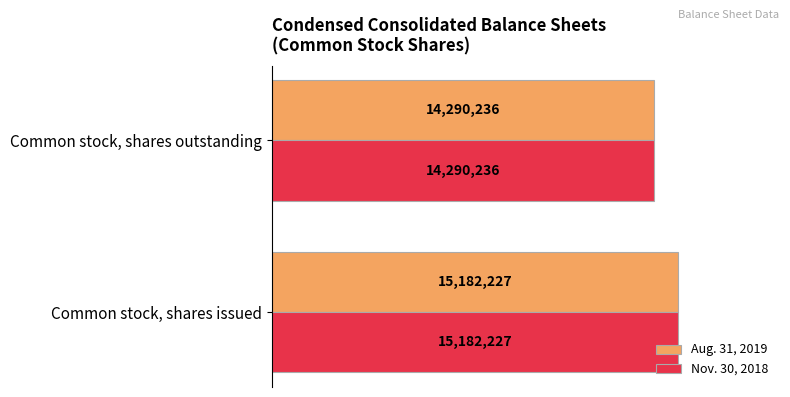

Is it true that Aug. 31, 2019 equals 23940022 at Common stock, shares issued?

False